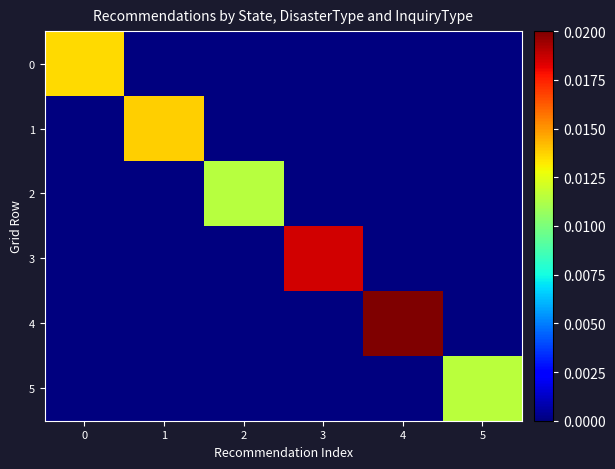

Rank the series by their maximum value, from highest to lowest.

row_4, row_3, row_1, row_0, row_5, row_2